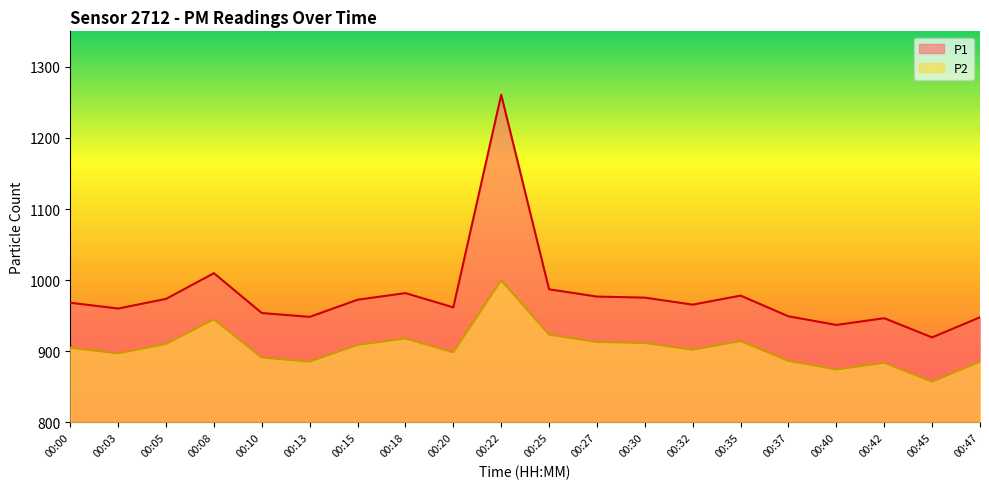

What is the total value across all series at 00:27?

1890.1